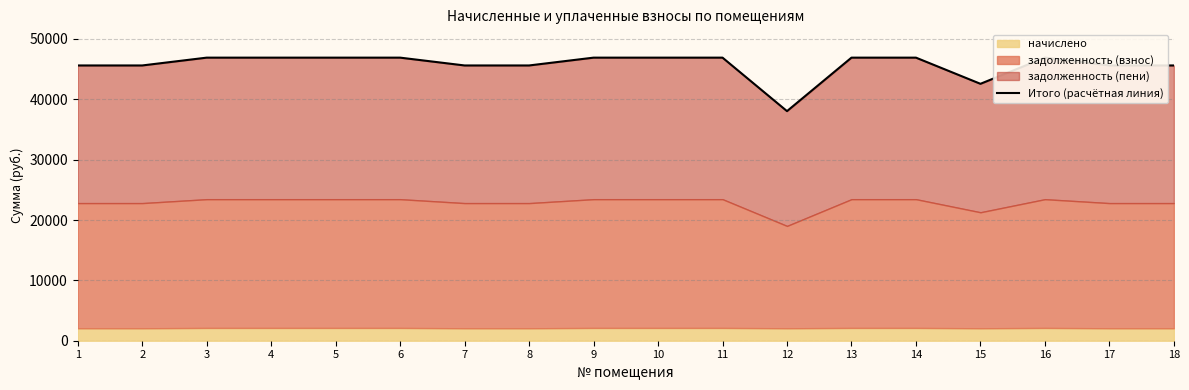

The chart shows a value of 77104.6 at 9. True or false?

False